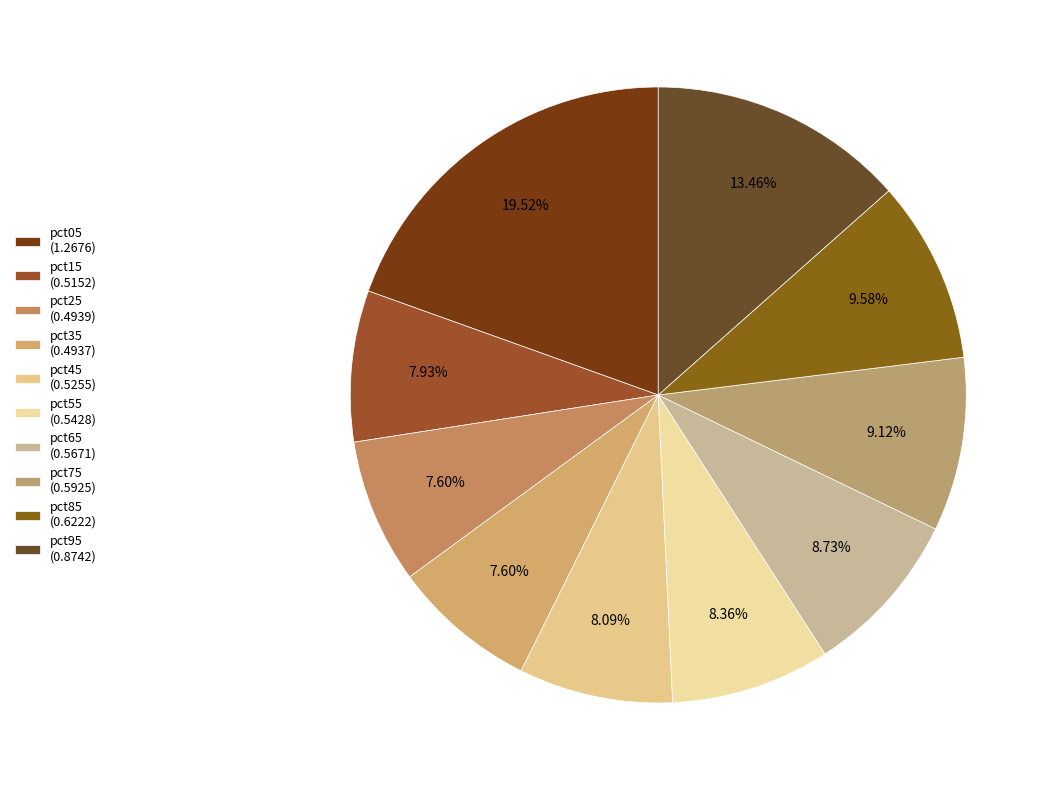

Rank the categories by value from highest to lowest.

pct05, pct95, pct85, pct75, pct65, pct55, pct45, pct15, pct25, pct35